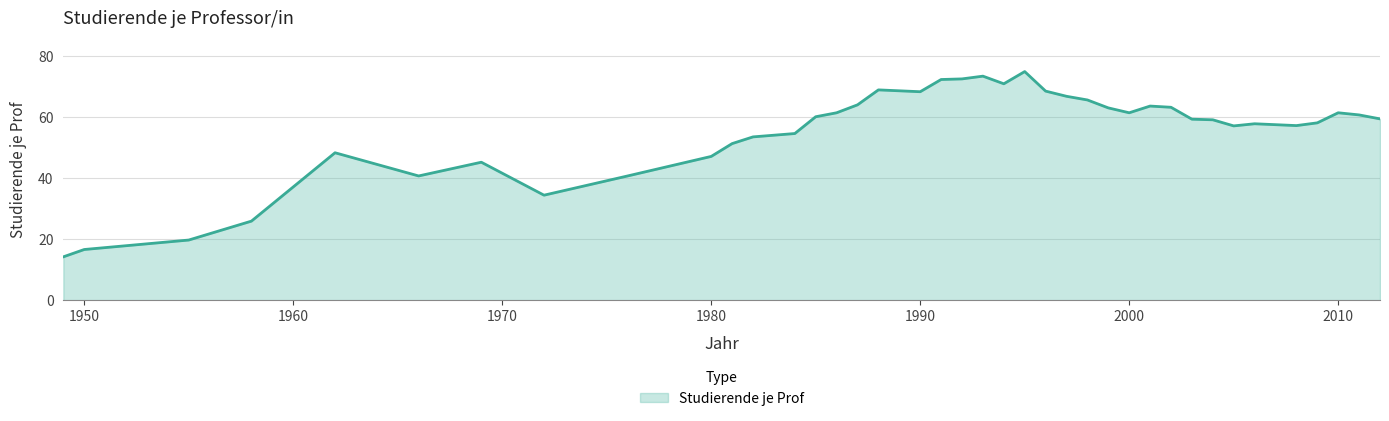

Does the chart have visible grid lines?

Yes